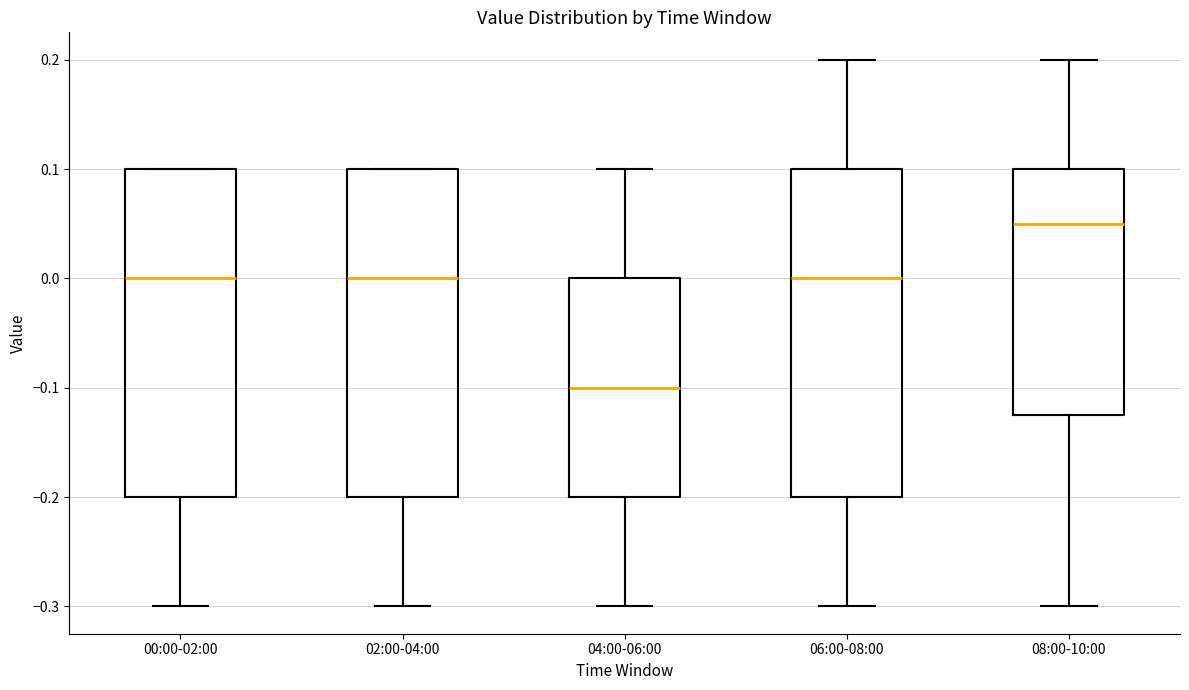

Which box's median line is the lowest?

04:00-06:00